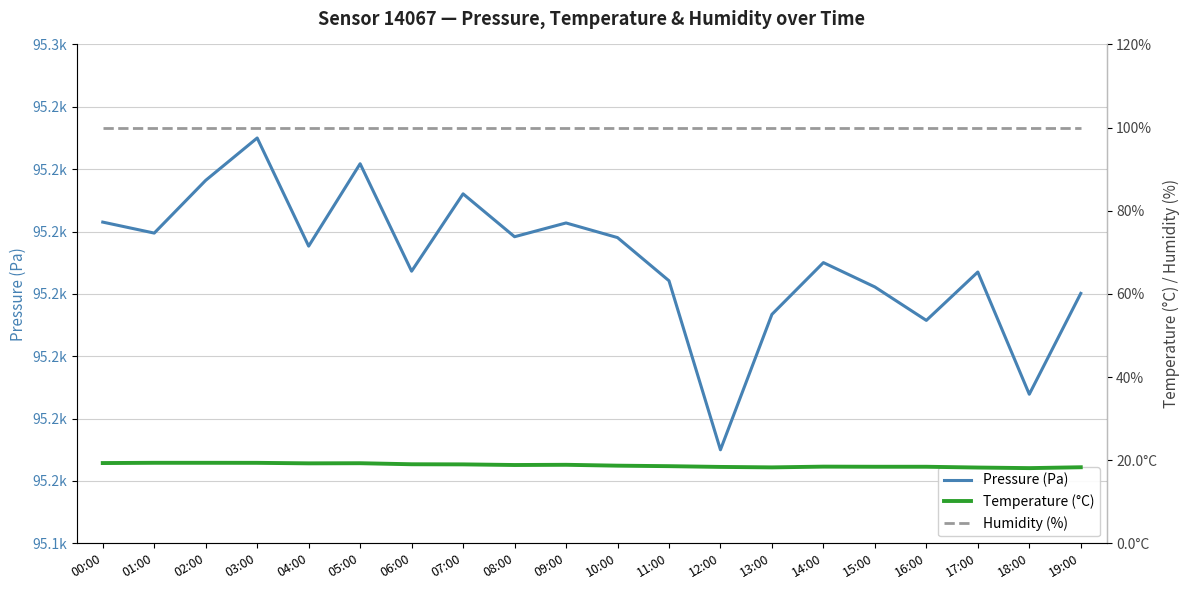

What is the label of the 15th point from the right?

05:00